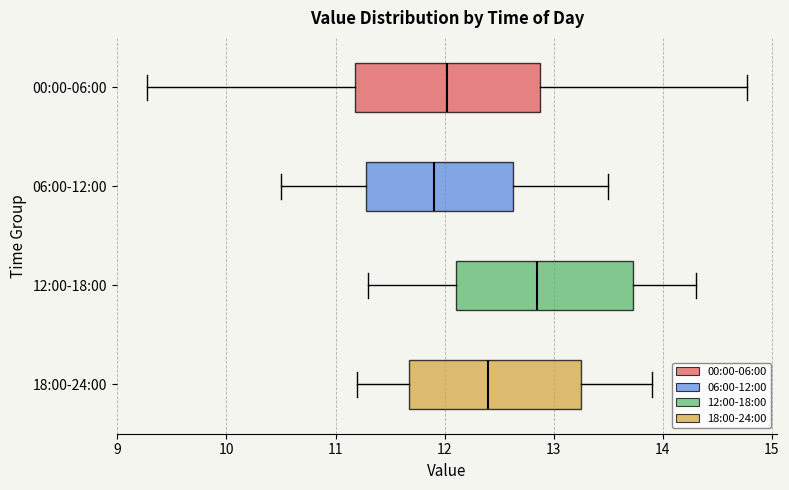

Reading bottom to top, transcribe this box plot: for each box, give where its median line is, the range the box spans, and where its two whiskers end, as read against the x-axis. The values are not printed on the chart, so give them approximately, as read against the axis.

18:00-24:00: median 12.4, box 11.7 to 13.3, whiskers 11.2 to 13.9
12:00-18:00: median 12.9, box 12.1 to 13.7, whiskers 11.3 to 14.3
06:00-12:00: median 11.9, box 11.3 to 12.6, whiskers 10.5 to 13.5
00:00-06:00: median 12.0, box 11.2 to 12.9, whiskers 9.3 to 14.8